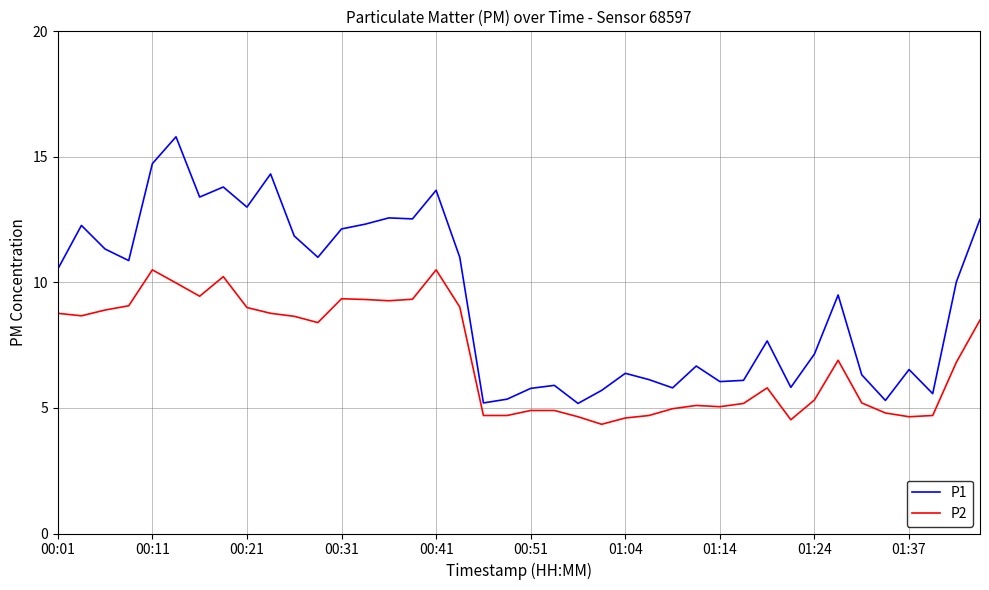

Does the chart display data point markers on the line(s)?

No